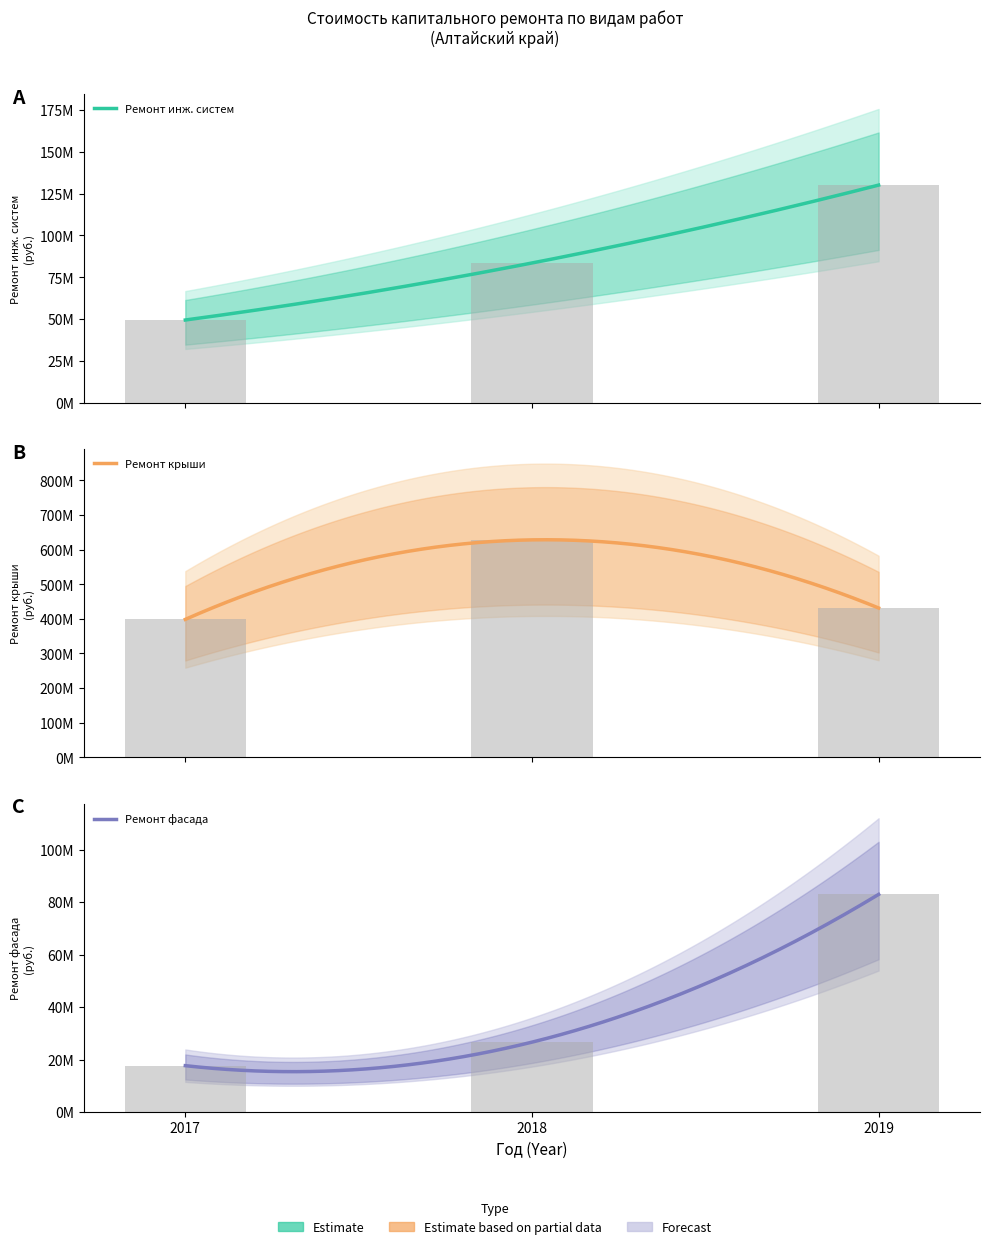

At which category is the sum across all series the highest?

2018